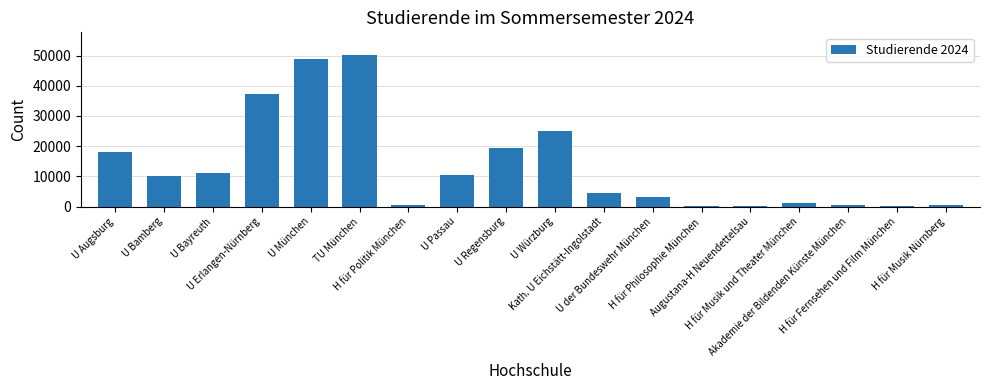

What is the greatest value displayed?

50158